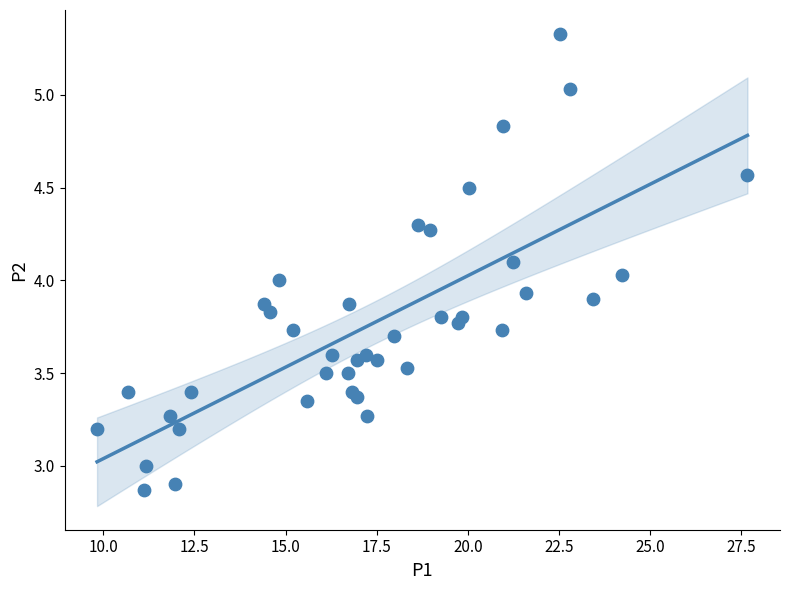

What is the range of X values (max minus min)?

17.8